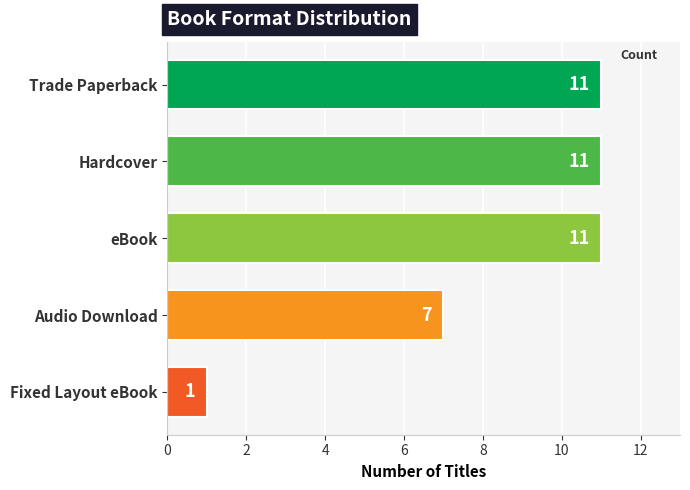

Reading top to bottom, extract all data points from this chart.

11	11	11	7	1